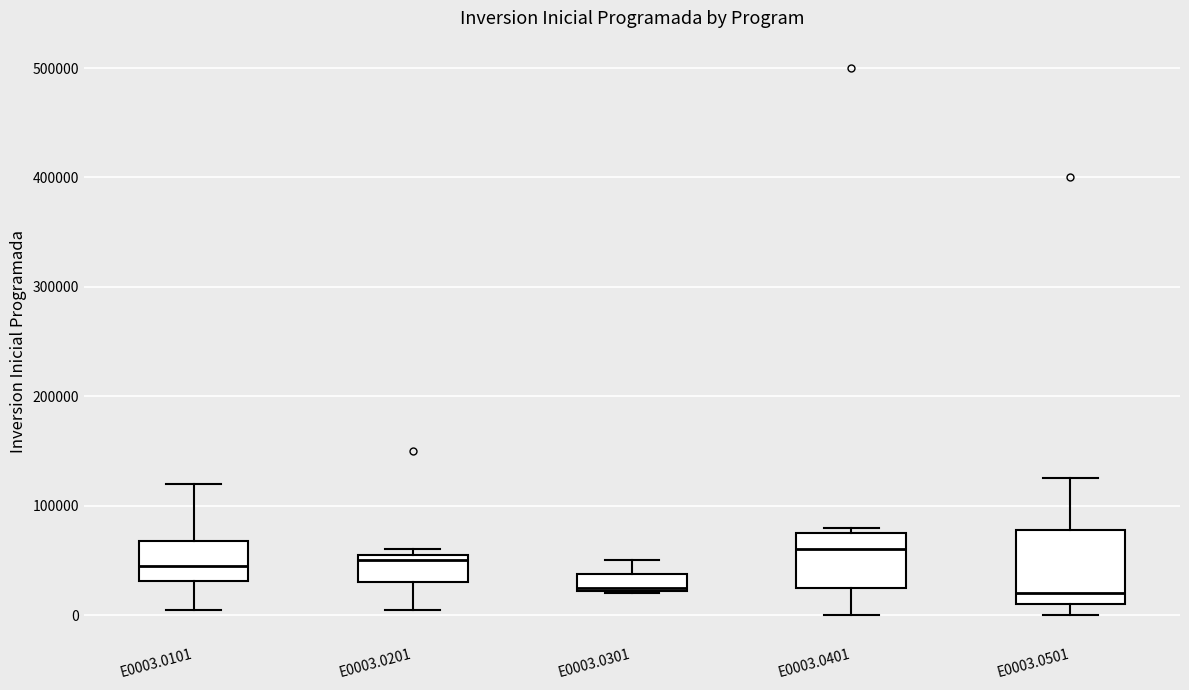

Where is the lower edge of the box for E0003.0201 on the y-axis? The values are not printed on the chart, so give them approximately, as read against the axis.

30000